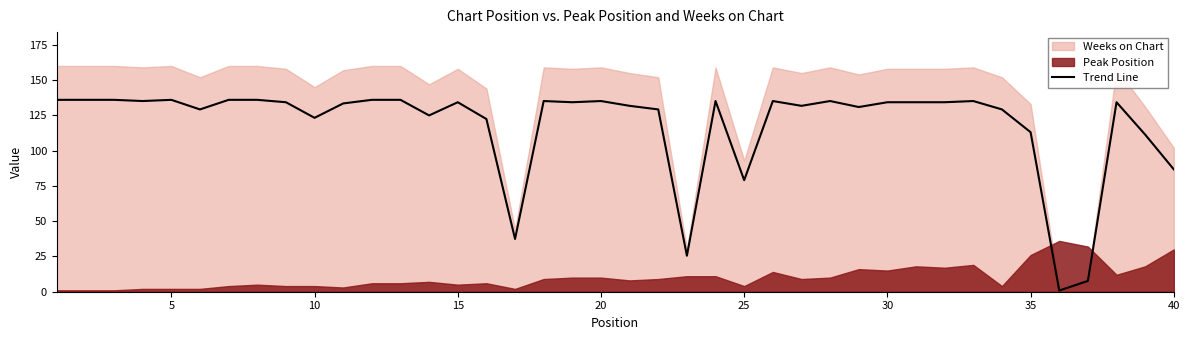

Does the chart have visible grid lines?

No